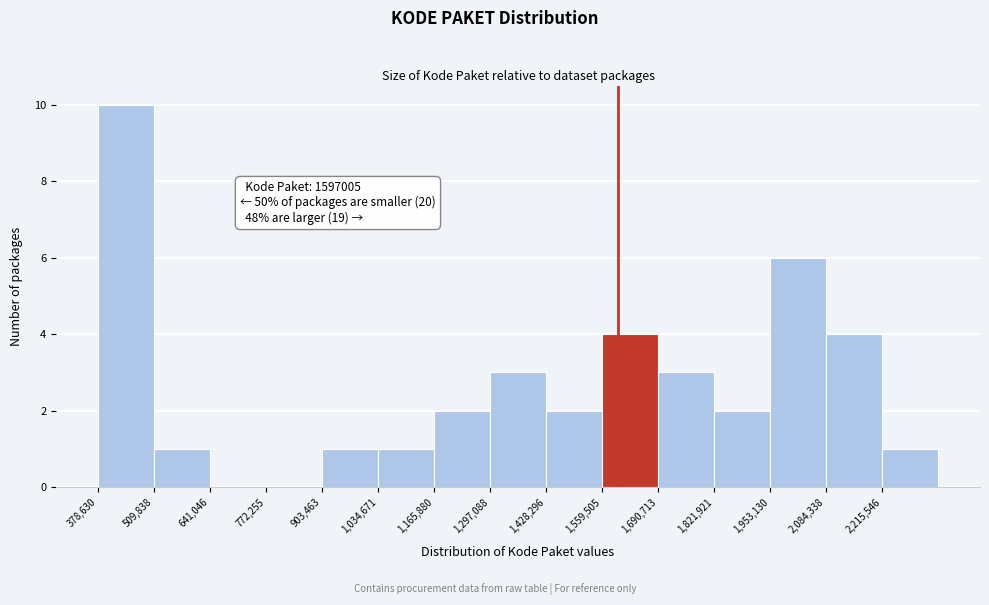

Over which range of the x-axis is the bar tallest?

380000 to 500000